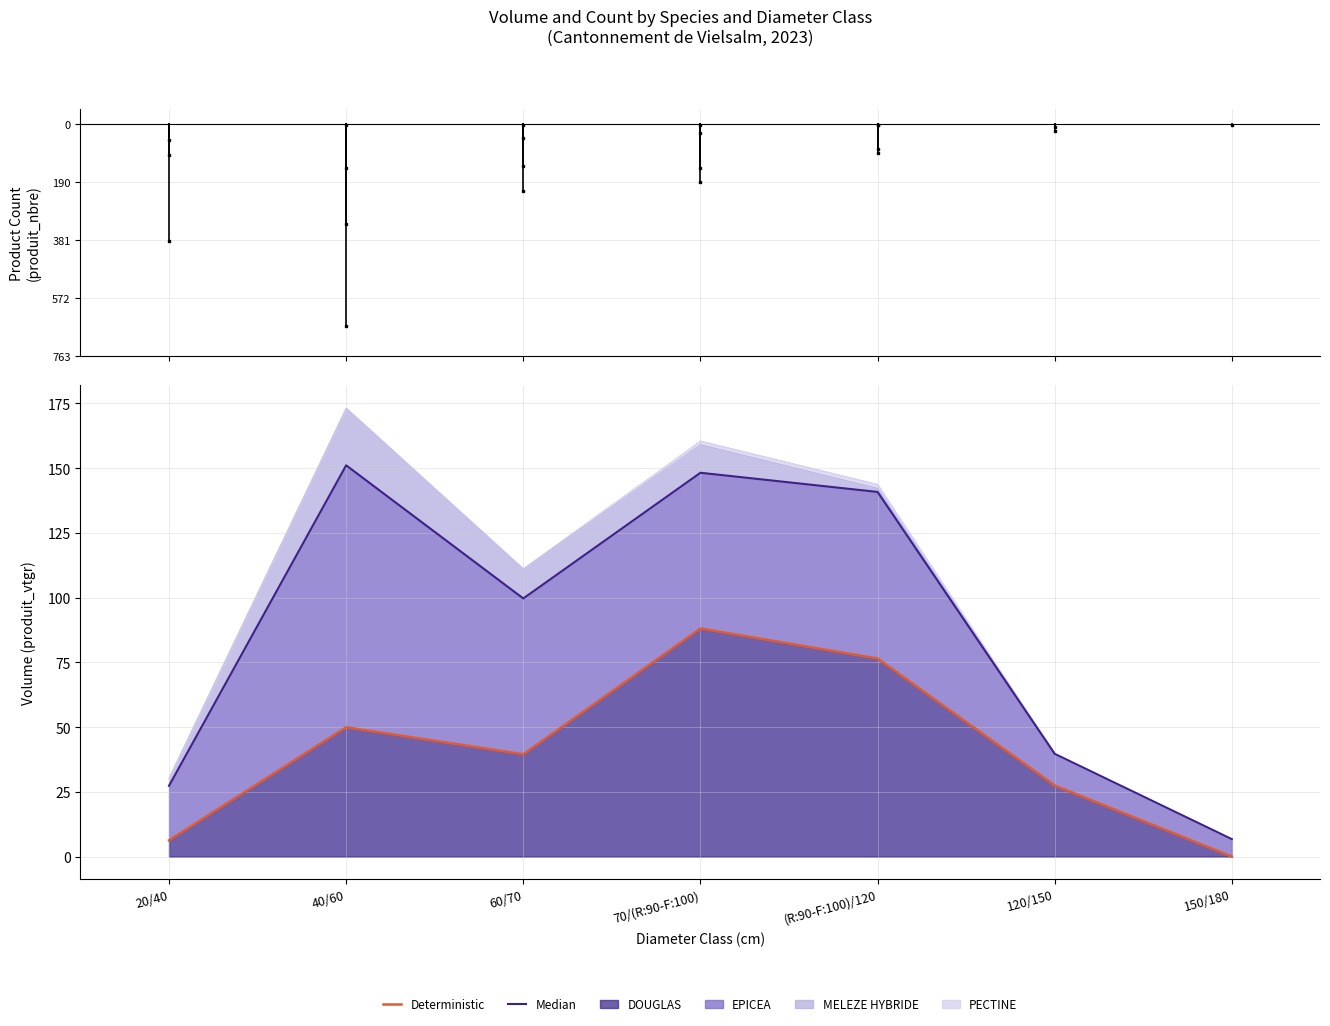

The Median series shows 148.2 at 70/(R:90-F:100). True or false?

True